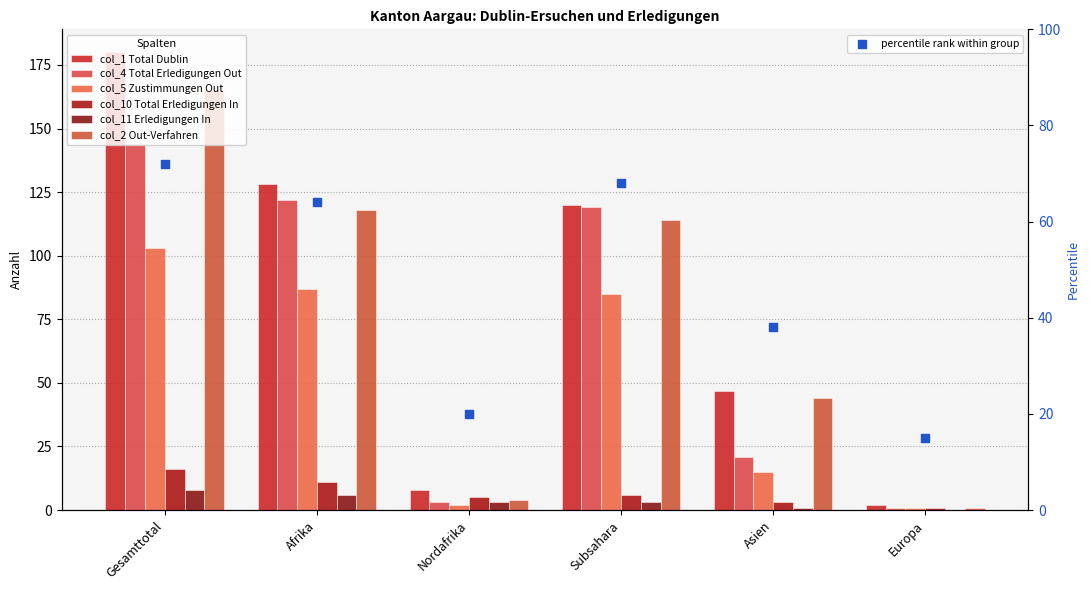

Which series contains the highest Y value?

col_1 Total Dublin